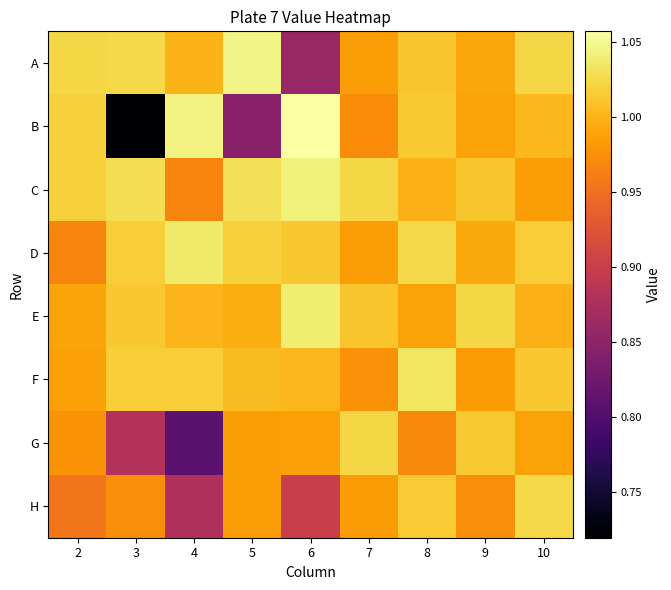

Reading left to right, list all the values displayed in this chart.

A: 2=1.0	3=1.0	4=1.0	5=1.0	6=0.9	7=1.0	8=1.0	9=1.0	10=1.0
B: 2=1.0	3=0.7	4=1.0	5=0.8	6=1.1	7=1.0	8=1.0	9=1.0	10=1.0
C: 2=1.0	3=1.0	4=1.0	5=1.0	6=1.0	7=1.0	8=1.0	9=1.0	10=1.0
D: 2=1.0	3=1.0	4=1.0	5=1.0	6=1.0	7=1.0	8=1.0	9=1.0	10=1.0
E: 2=1.0	3=1.0	4=1.0	5=1.0	6=1.0	7=1.0	8=1.0	9=1.0	10=1.0
F: 2=1.0	3=1.0	4=1.0	5=1.0	6=1.0	7=1.0	8=1.0	9=1.0	10=1.0
G: 2=1.0	3=0.9	4=0.8	5=1.0	6=1.0	7=1.0	8=1.0	9=1.0	10=1.0
H: 2=1.0	3=1.0	4=0.9	5=1.0	6=0.9	7=1.0	8=1.0	9=1.0	10=1.0